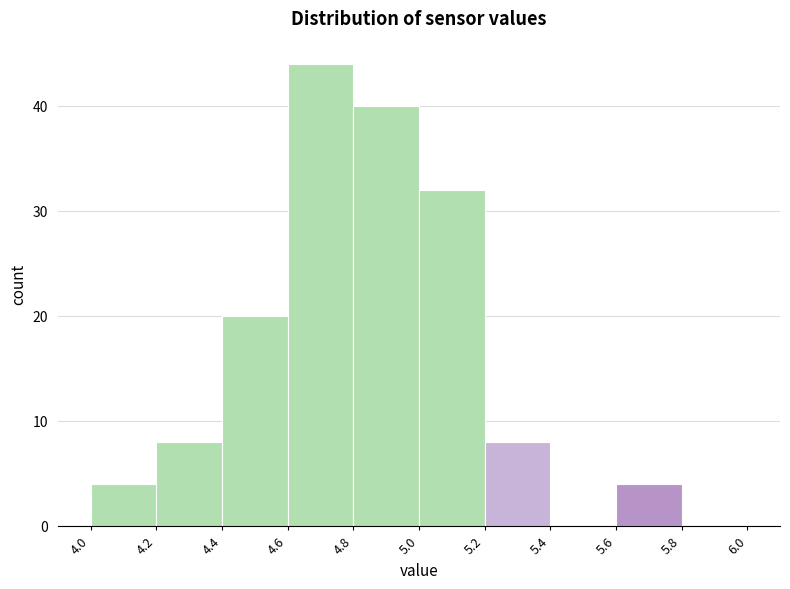

Reading left to right, list every bar in this chart as the range it spans on the x-axis followed by its height. The values are not printed on the chart, so give them approximately, as read against the axis.

4.0 to 4.2: 4
4.2 to 4.4: 8
4.4 to 4.6: 20
4.6 to 4.8: 44
4.8 to 5.0: 40
5.0 to 5.2: 32
5.2 to 5.4: 8
5.4 to 5.6: 0
5.6 to 5.8: 4
5.8 to 6.0: 0